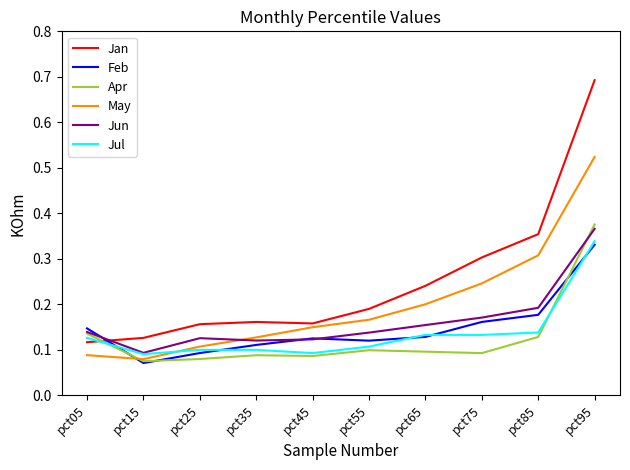

Which series has the widest spread of values?

Jan